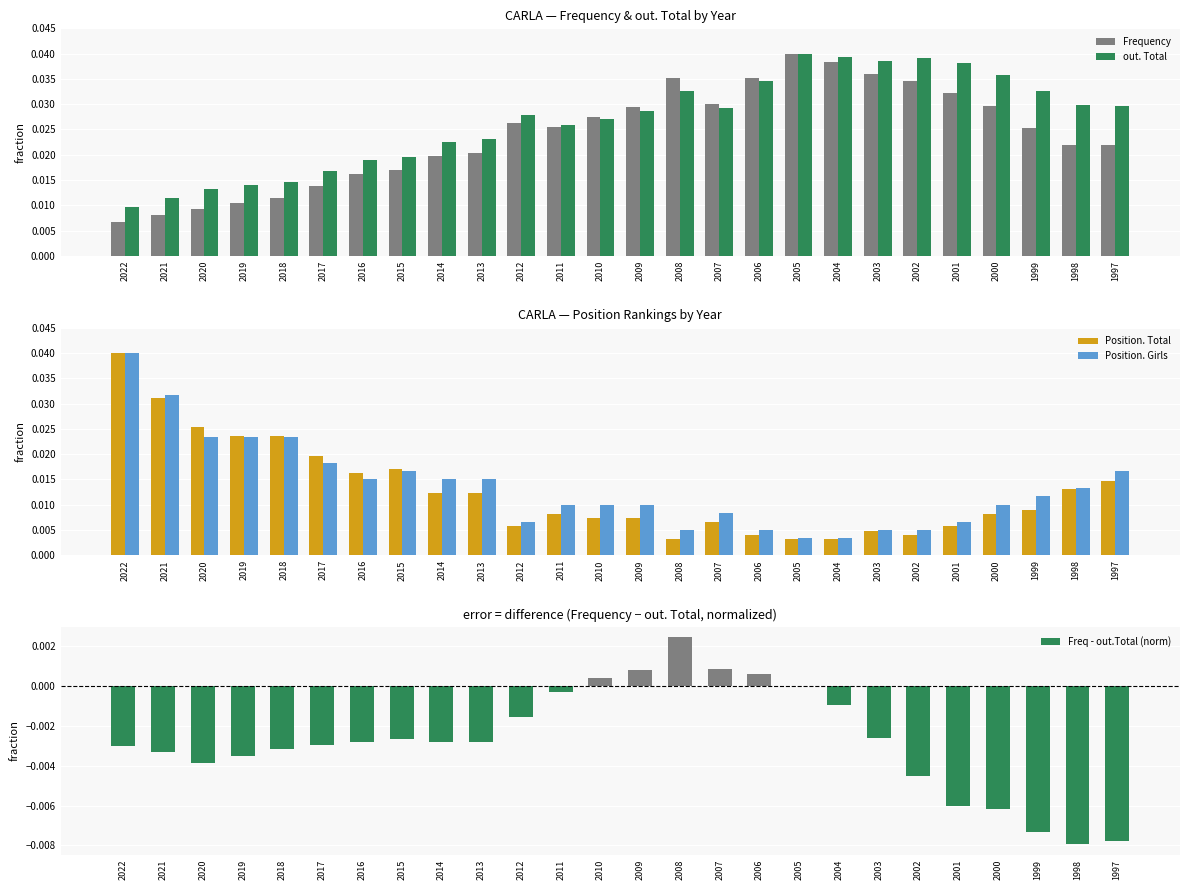

Which has a higher value, 2000 or 2019?

2000